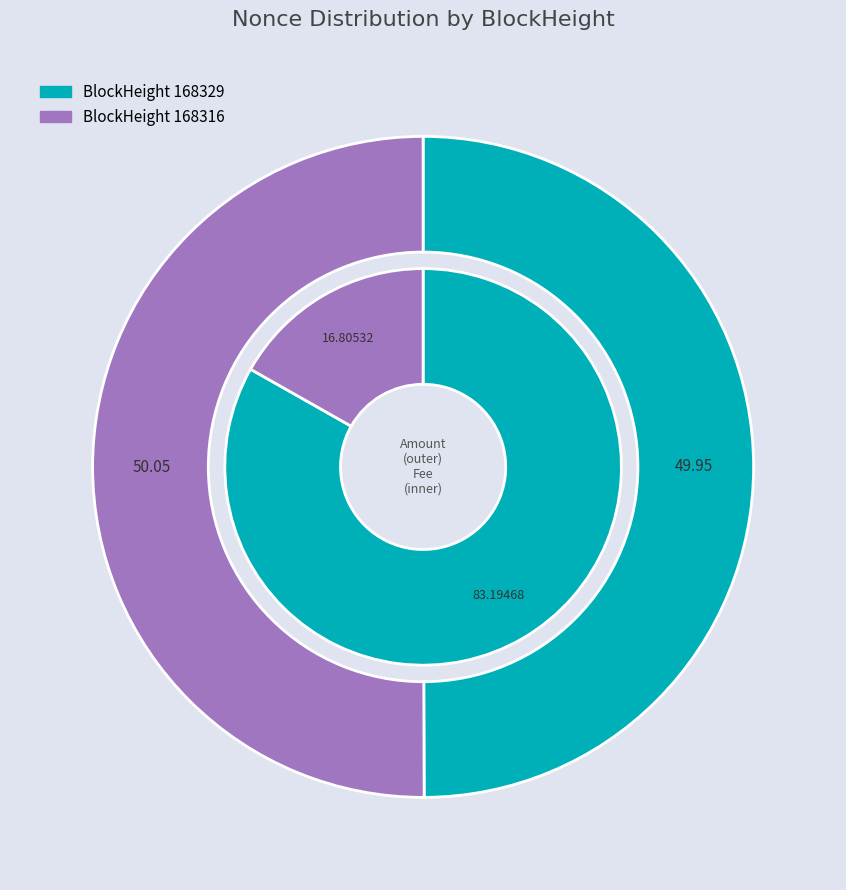

Which category has the biggest portion of the pie?

168316